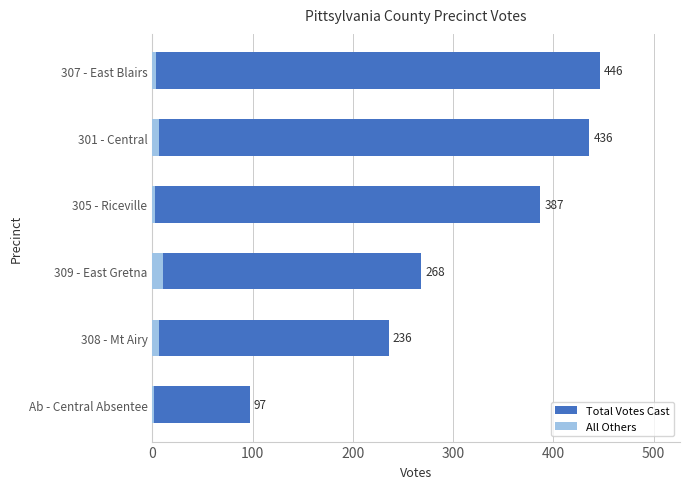

How many bars are there in each group?

2